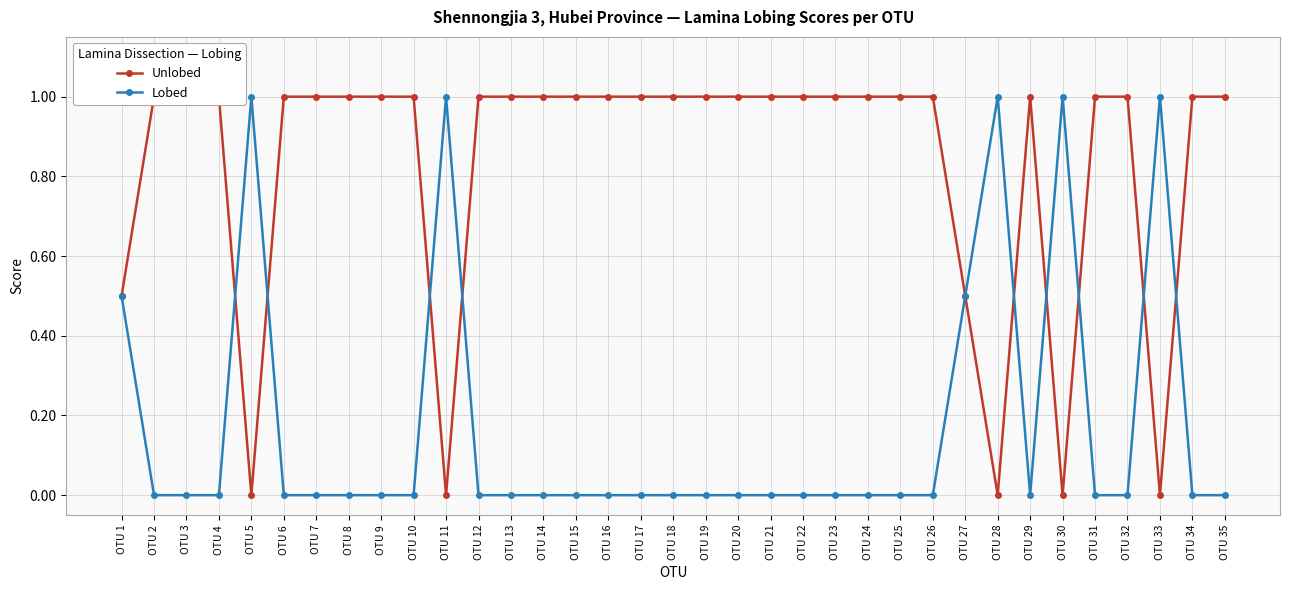

Which series has the largest total across all categories?

Unlobed